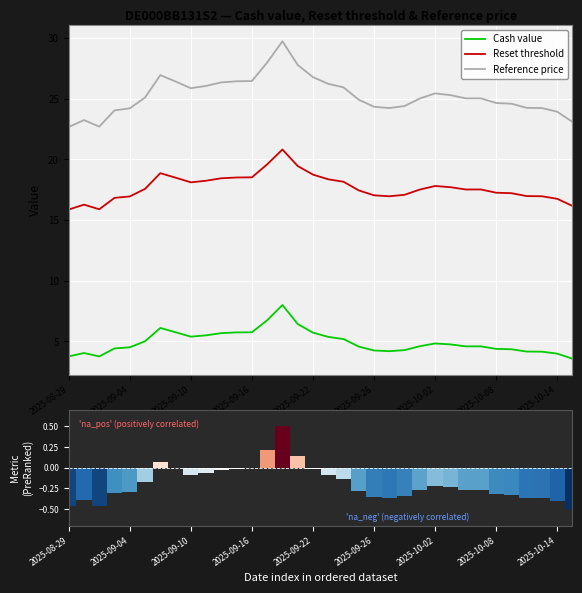

How many data points in Reset threshold are less than 17?

10